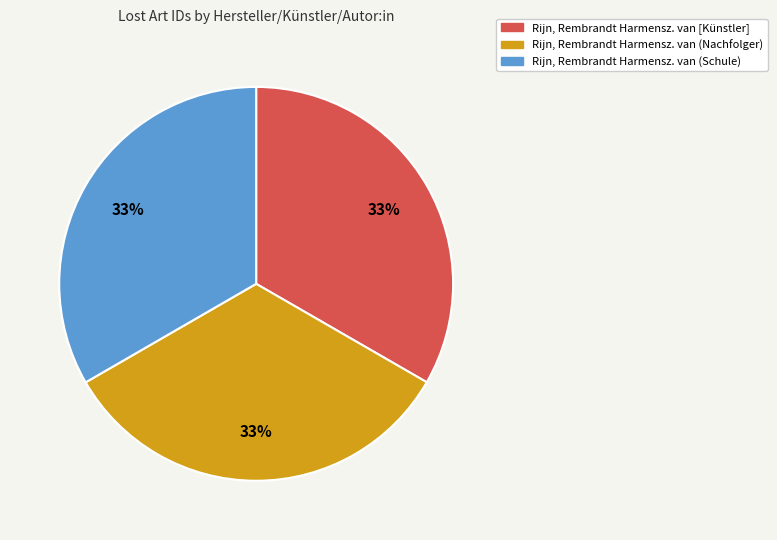

What percentage is the Rijn, Rembrandt Harmensz. van [Künstler] slice, to the nearest percent?

33%